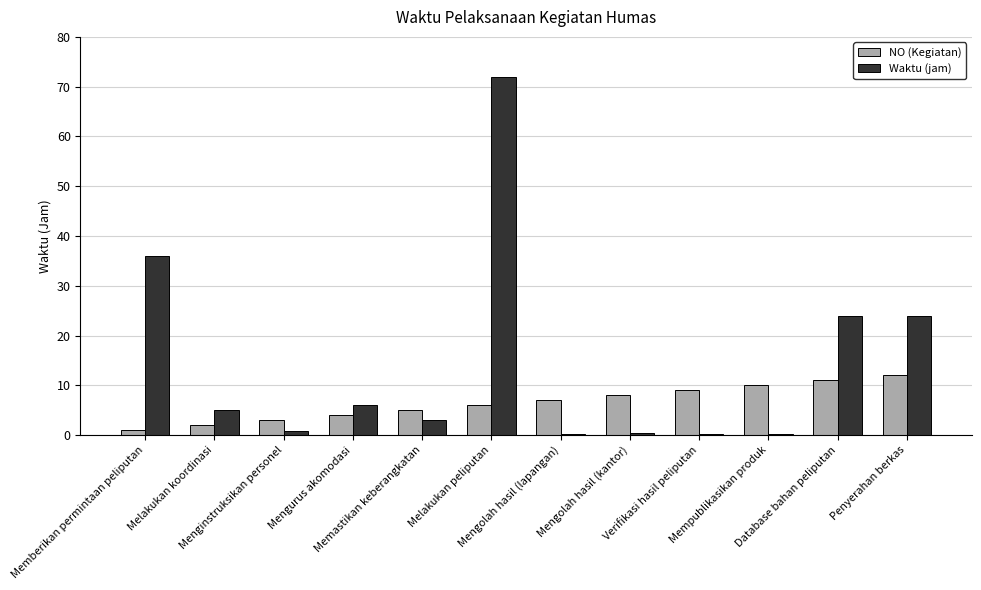

Which series changed the most between Melakukan peliputan and Mengolah hasil (kantor)?

Waktu (jam)